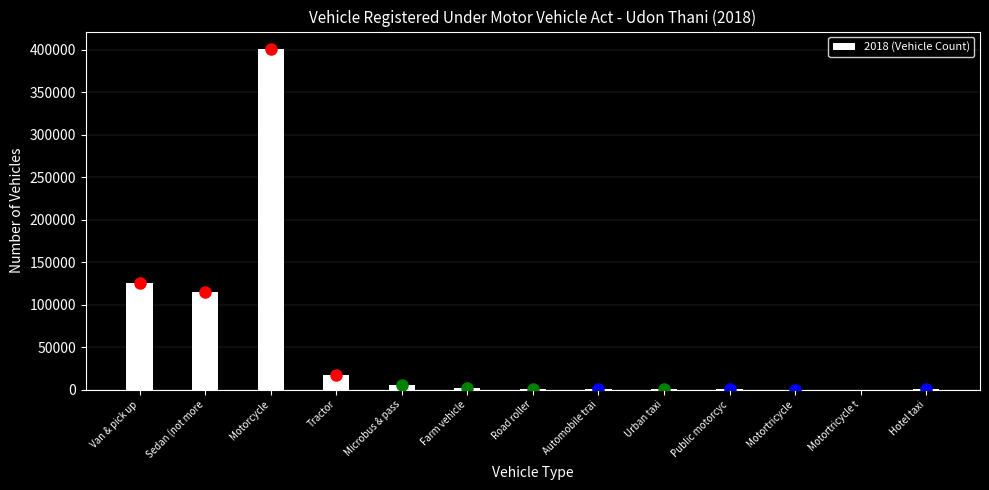

What is the sum of all values?

665044